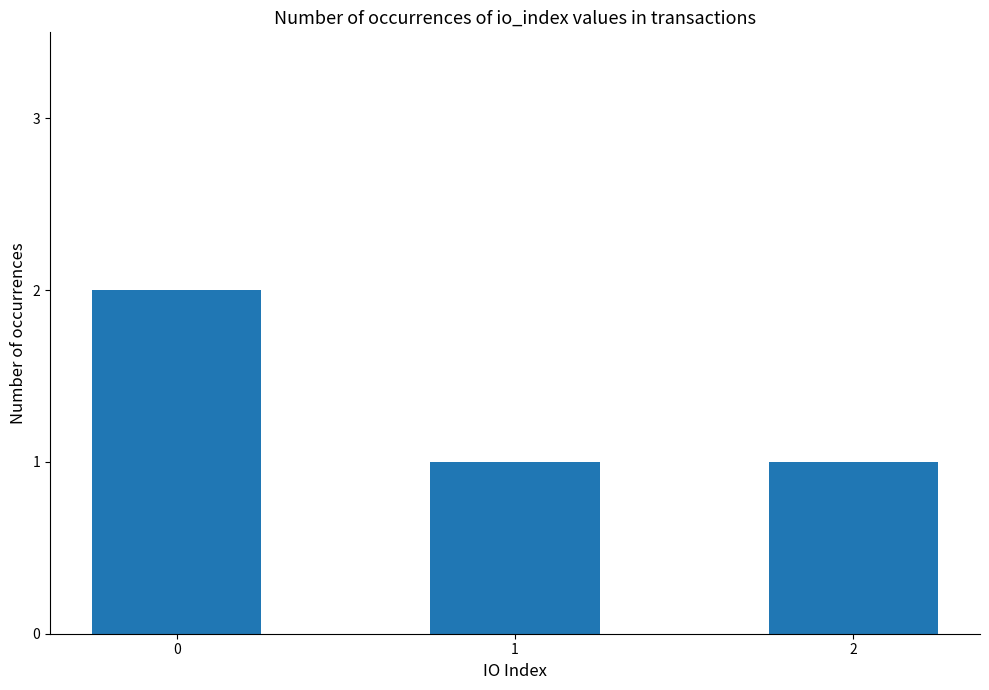

How many bars are there in total?

3